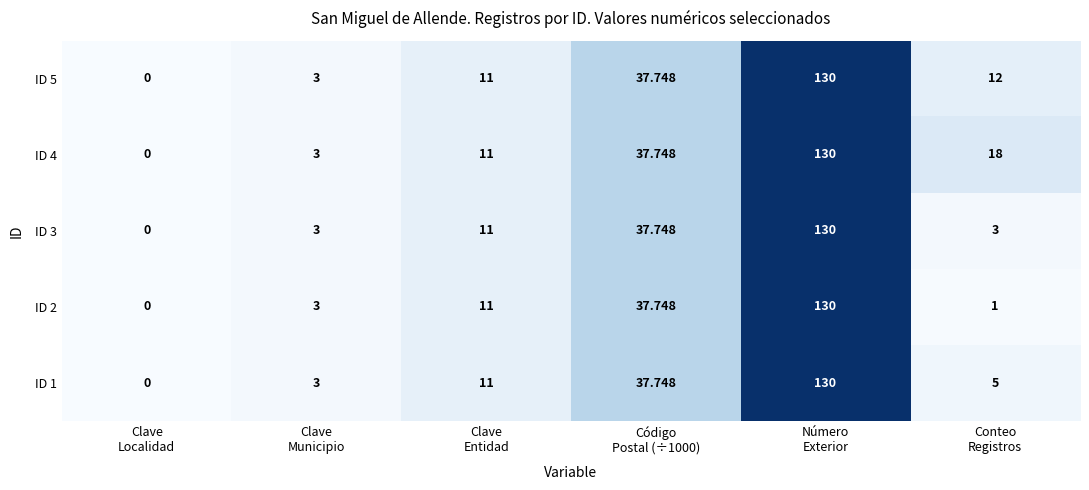

At which category does the chart reach its peak across all series?

Número
Exterior